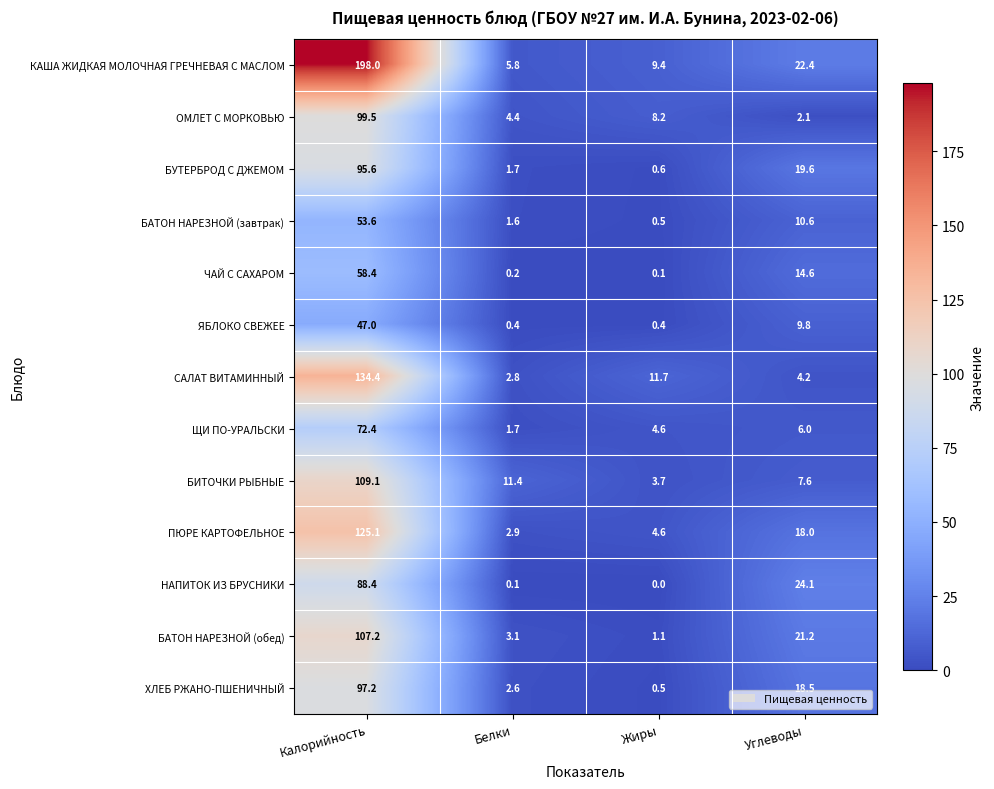

Which series changed the most between Жиры and Углеводы?

НАПИТОК ИЗ БРУСНИКИ